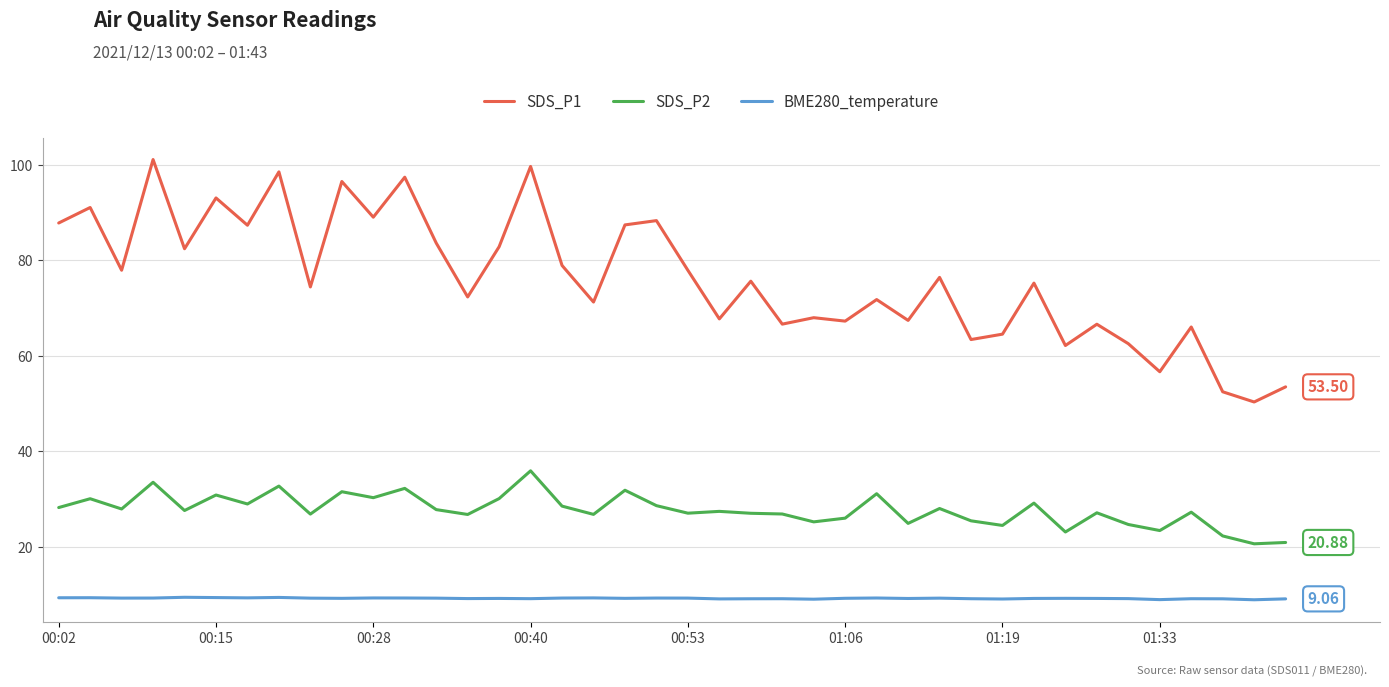

True or false: BME280_temperature and SDS_P1 cross at least once.

False